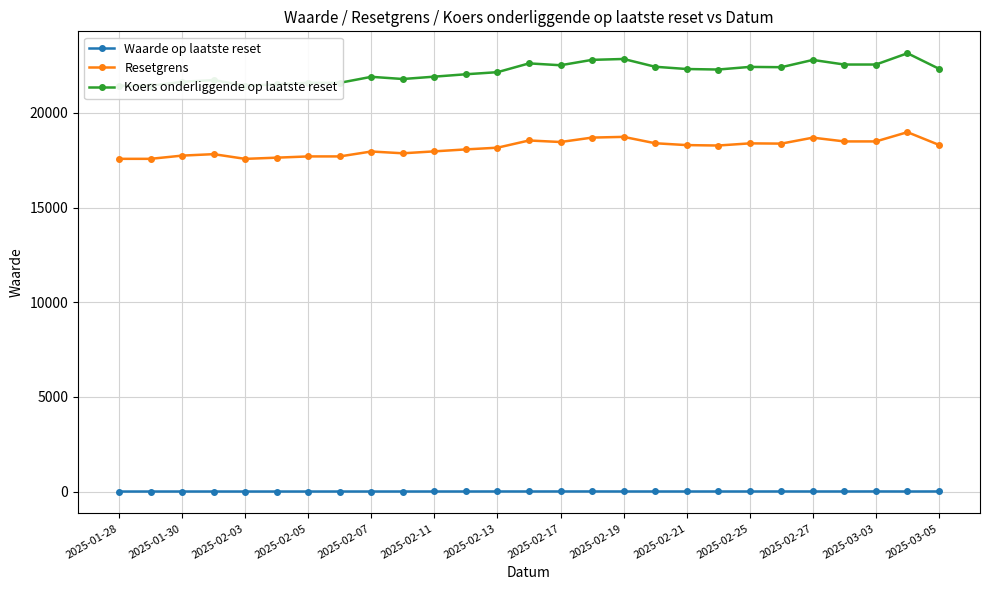

Which series has the widest spread of values?

Koers onderliggende op laatste reset